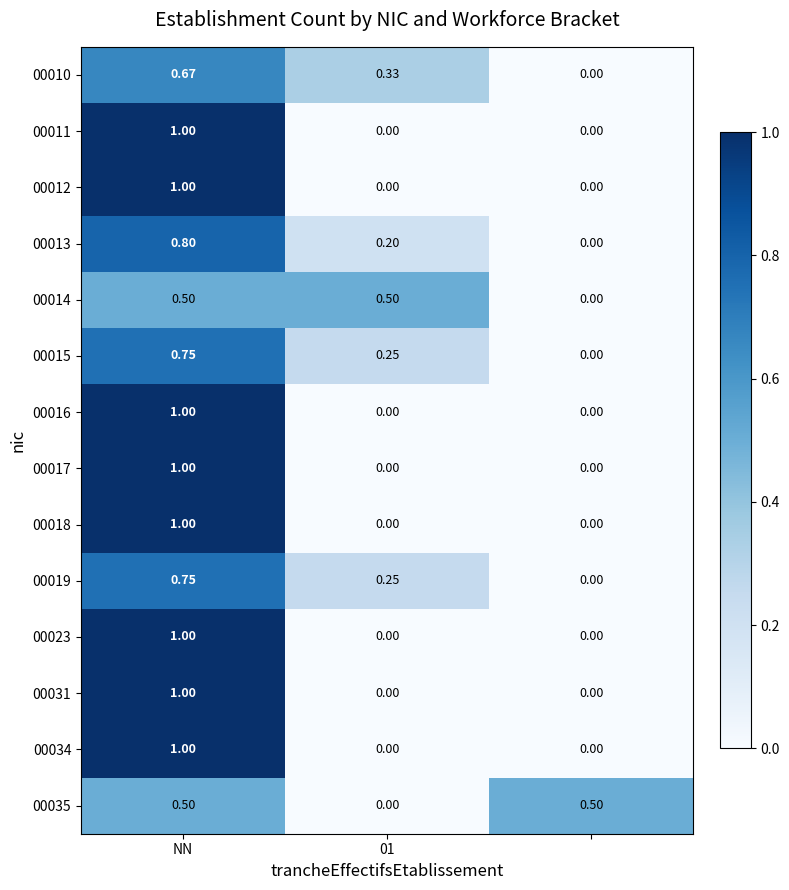

How many values in 00017 are above zero?

1